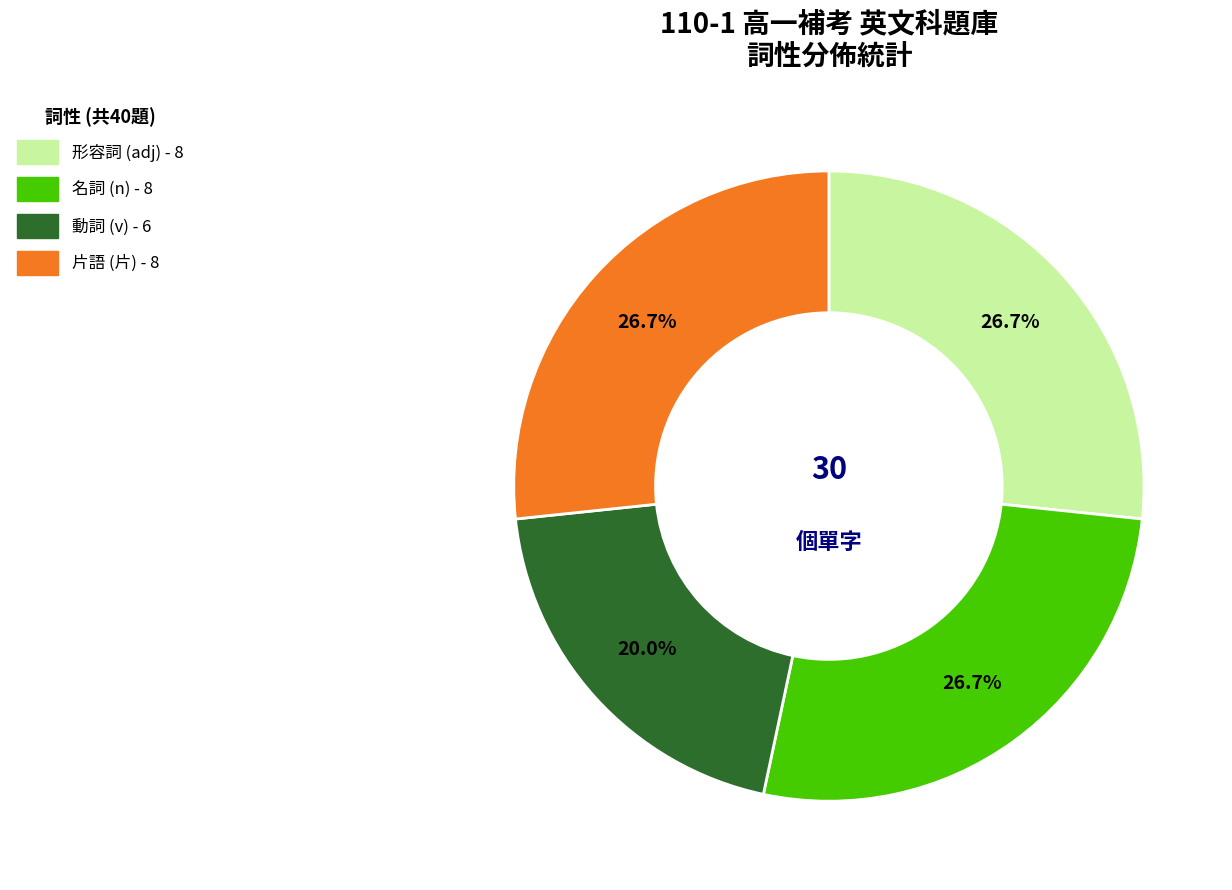

To the nearest percent, what is the average slice percentage?

25%